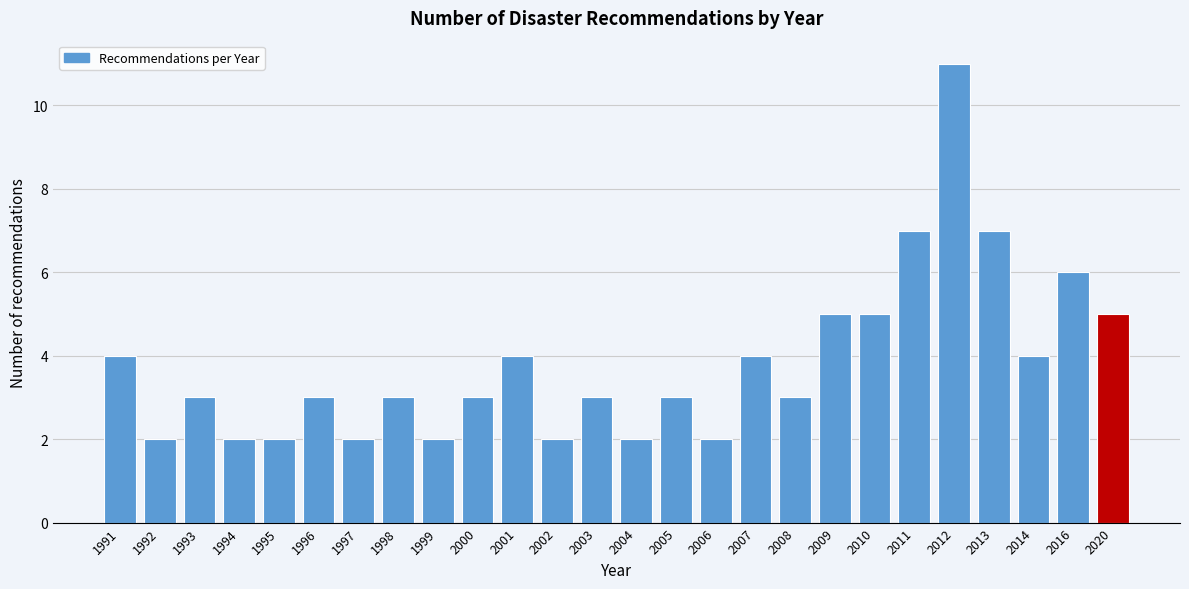

Reading left to right, what are all the values shown in this chart?

1991=4	1992=2	1993=3	1994=2	1995=2	1996=3	1997=2	1998=3	1999=2	2000=3	2001=4	2002=2	2003=3	2004=2	2005=3	2006=2	2007=4	2008=3	2009=5	2010=5	2011=7	2012=11	2013=7	2014=4	2016=6	2020=5